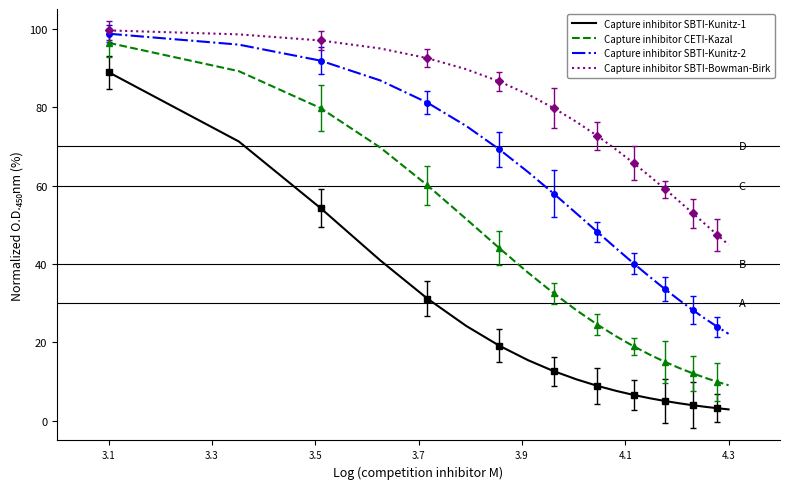

Which series has the largest total across all categories?

Capture inhibitor SBTI-Bowman-Birk